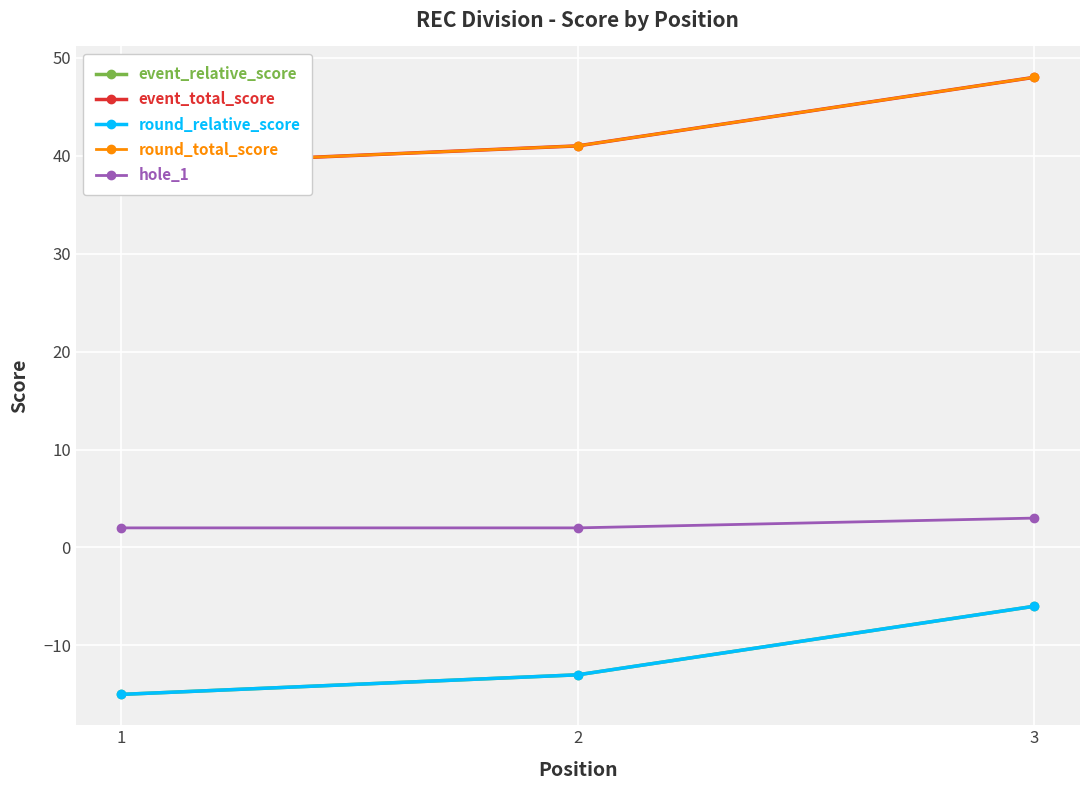

Reading left to right, transcribe all the data shown in this chart.

event_relative_score: -15	-13	-6
event_total_score: 39	41	48
round_relative_score: -15	-13	-6
round_total_score: 39	41	48
hole_1: 2	2	3